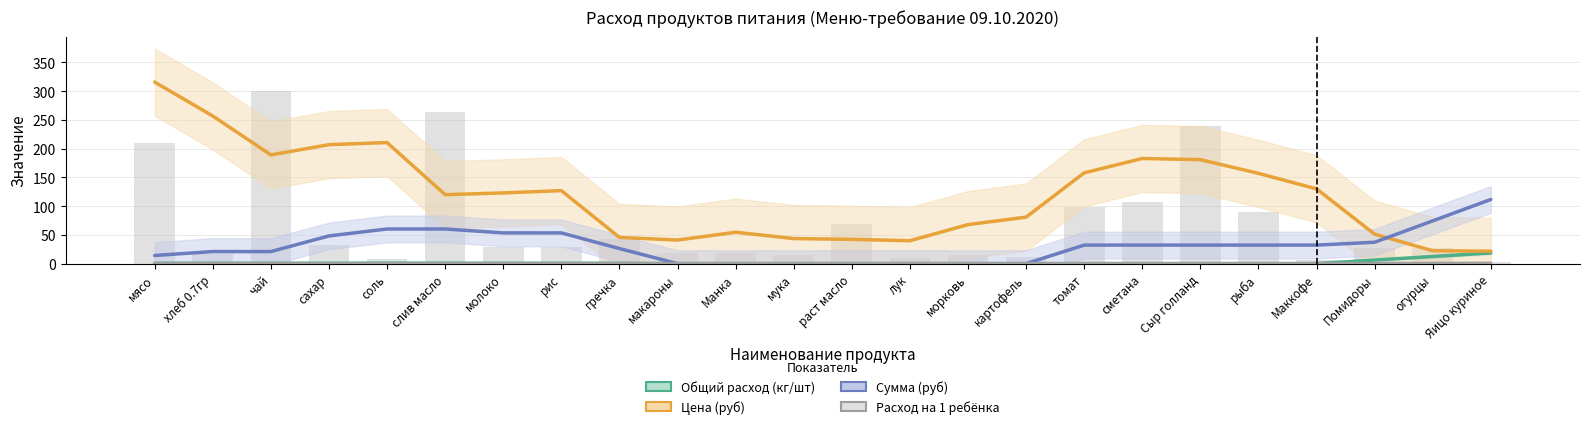

Reading left to right, list all the values displayed in this chart.

Общий расход (кг/шт): 0.5	0.6	0.6	0.7	0.7	0.7	0.6	0.6	0.6	0.0	0.0	0.0	0.0	0.0	0.0	0.0	0.1	0.1	0.1	0.1	0.1	6.2	12.4	18.6
Цена (руб): 315.7	256.7	189.1	206.9	210.6	120.0	123.0	127.0	45.6	41.0	54.6	43.6	42.2	39.8	67.9	80.9	157.9	182.9	180.9	157.0	130.0	51.2	22.4	21.6
Сумма (руб): 14.2	21.0	21.0	48.2	60.3	60.3	53.4	53.4	26.2	0.0	0.0	0.0	0.0	0.0	0.0	0.0	32.2	32.2	32.2	32.2	32.2	37.2	74.4	111.6
Расход на 1 ребёнка: 0.0	0.0	0.0	0.0	0.0	0.0	0.0	0.0	0.0	0.0	0.0	0.0	0.0	0.0	0.0	0.0	0.0	0.0	0.0	0.0	0.0	0.2	0.4	0.6